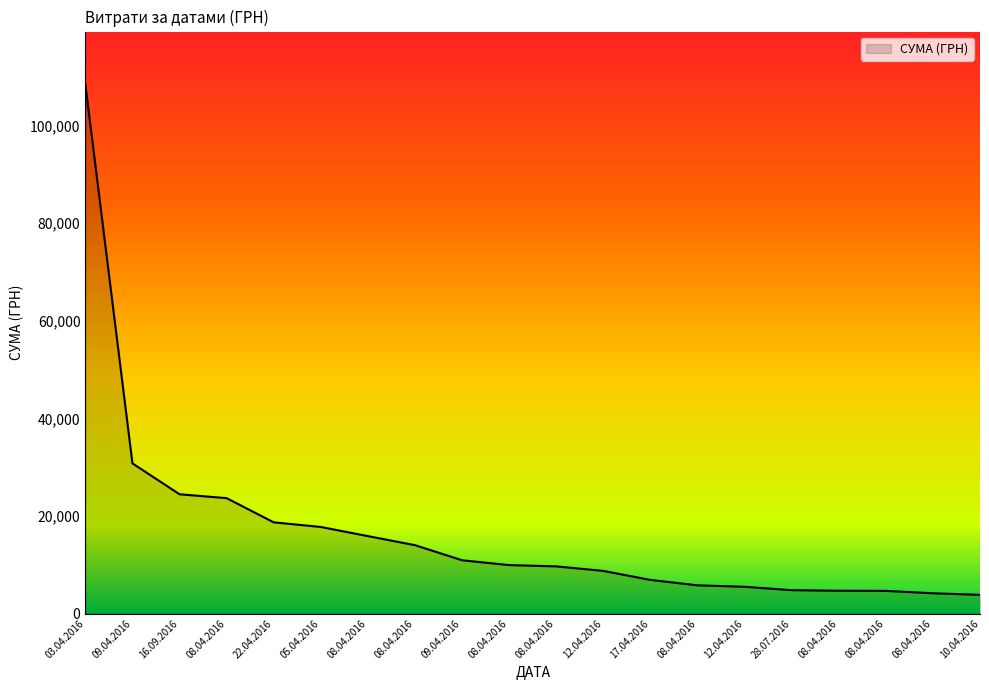

How many lines are shown in the chart?

1